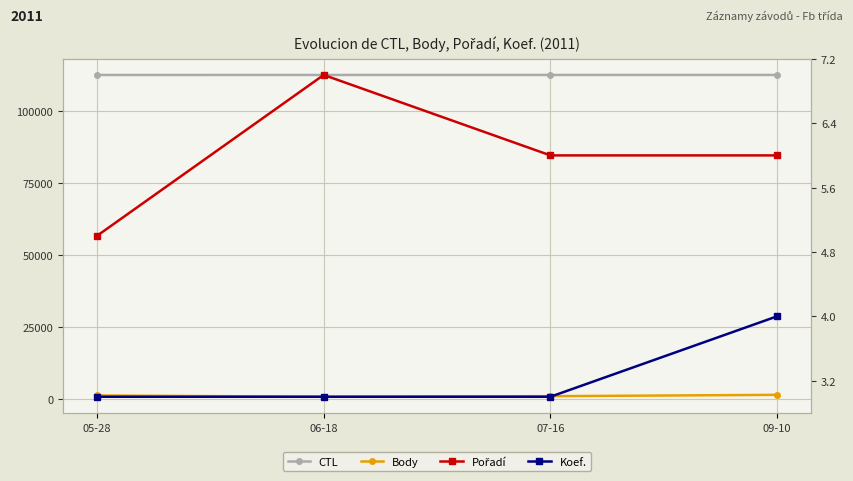

True or false: Koef. and CTL cross at least once.

False